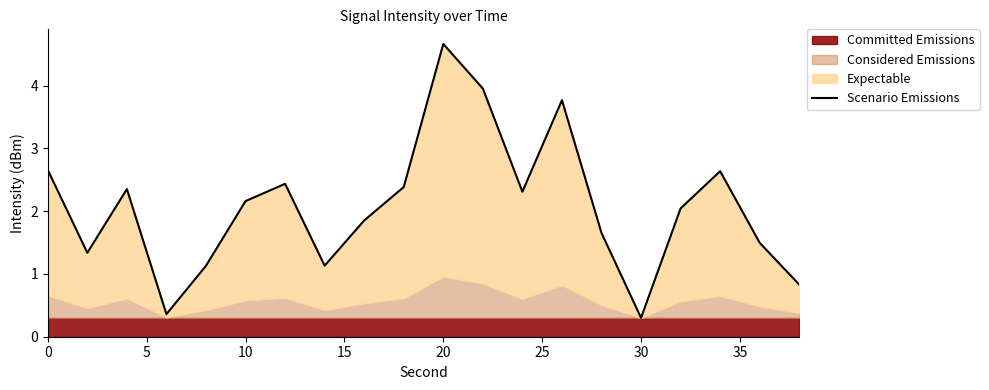

What is the value of the 17th point from the left?

2.0